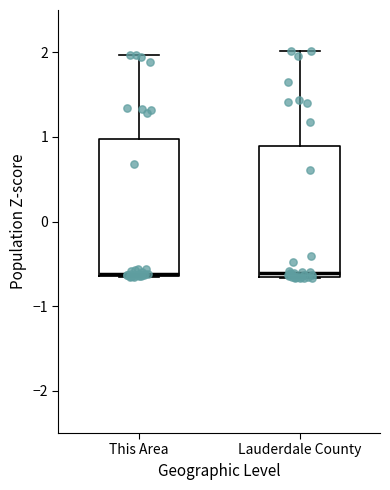

Reading left to right, transcribe this box plot: for each box, give where its median line is, the range the box spans, and where its two whiskers end, as read against the y-axis. The values are not printed on the chart, so give them approximately, as read against the axis.

This Area: median -0.6 (drawn on the box's lower edge), box -0.6 to 1.0, whiskers -0.7 to 2.0
Lauderdale County: median -0.6, box -0.7 to 0.9, whiskers -0.7 to 2.0